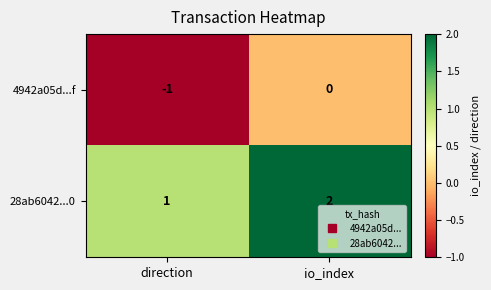

The 28ab6042...0 series shows 1 at direction. True or false?

True